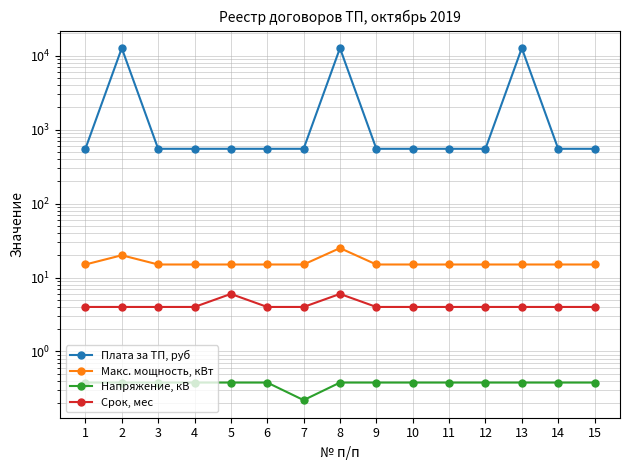

What is the total value across all series at 11?

569.4